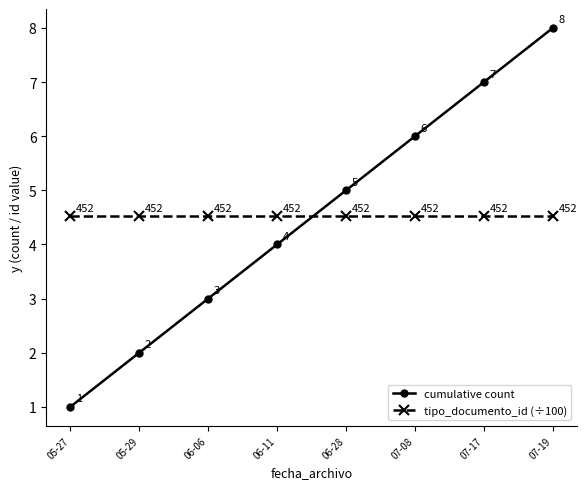

Is it true that tipo_documento_id (÷100) equals 4.5 at 07-08?

True